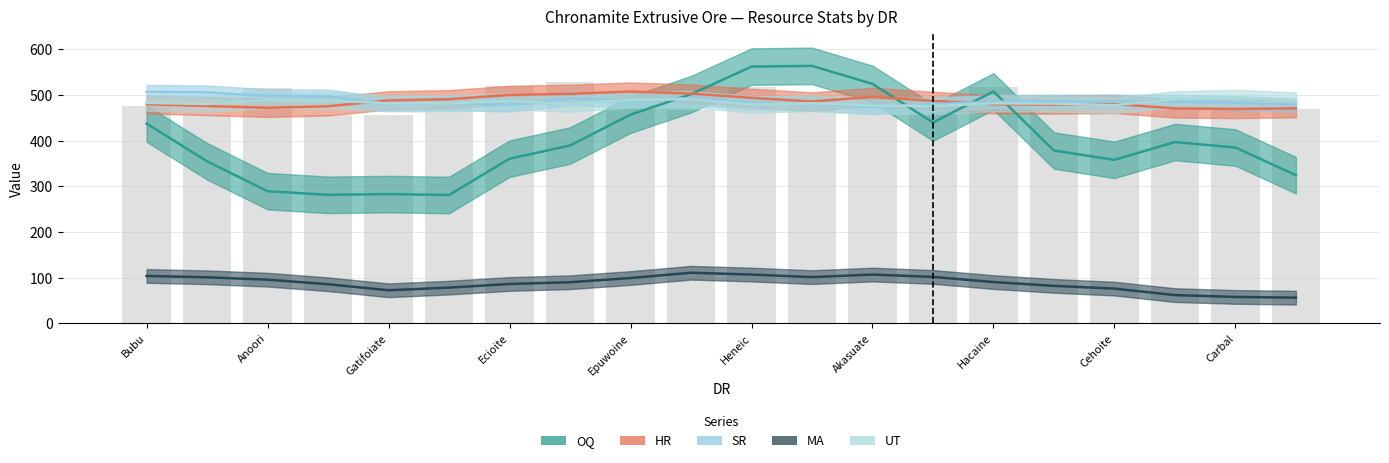

What is the sum of all MA values?

1775